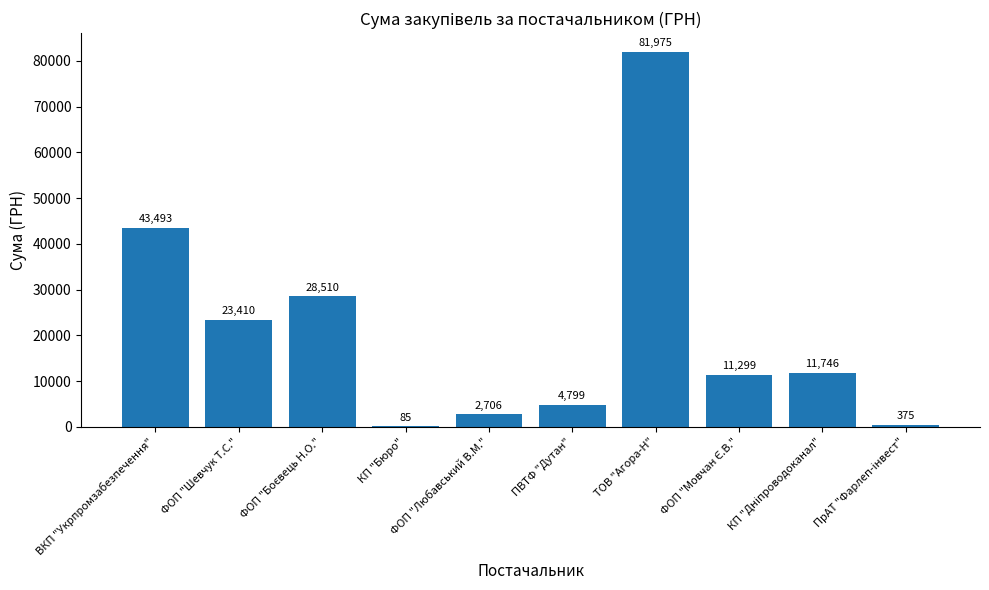

How many distinct data groups are displayed?

1